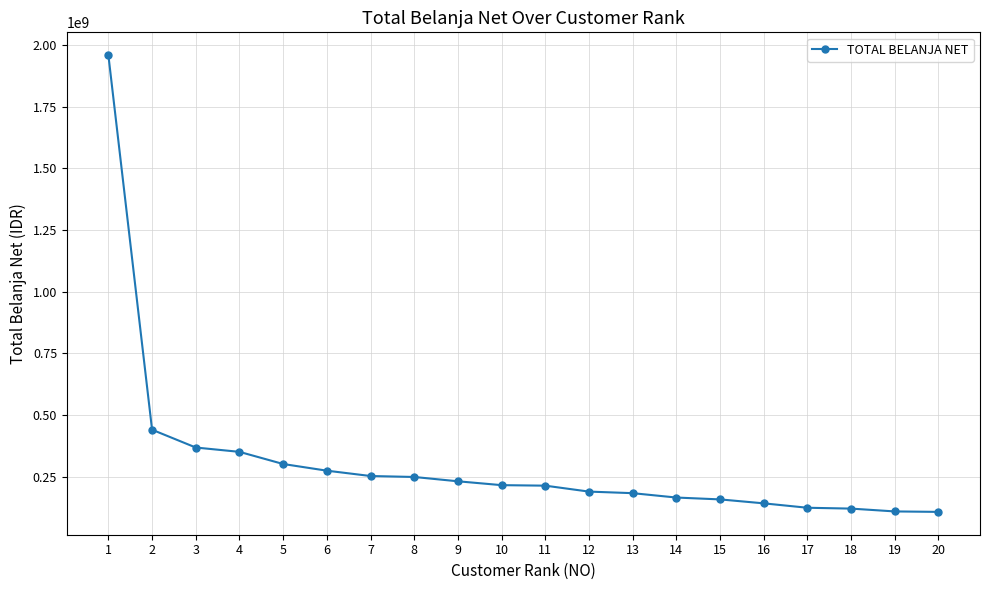

What is the value of the 5th point from the left?

300839612.5